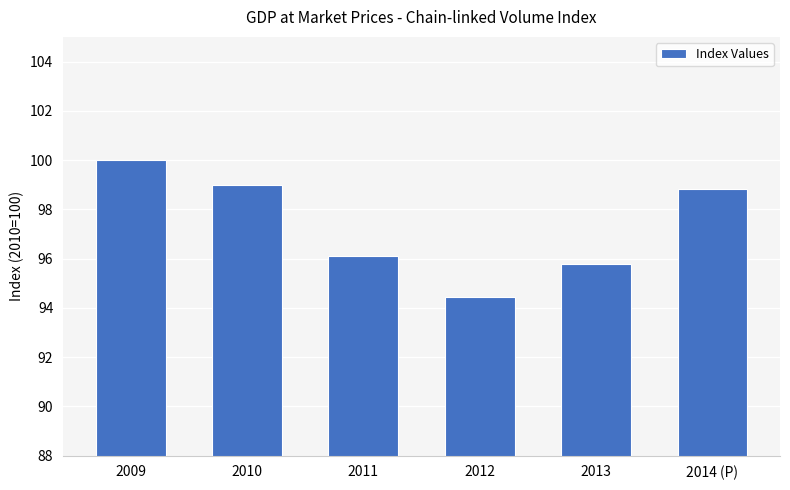

List the labels in order of value, smallest first.

2012, 2013, 2011, 2014 (P), 2010, 2009